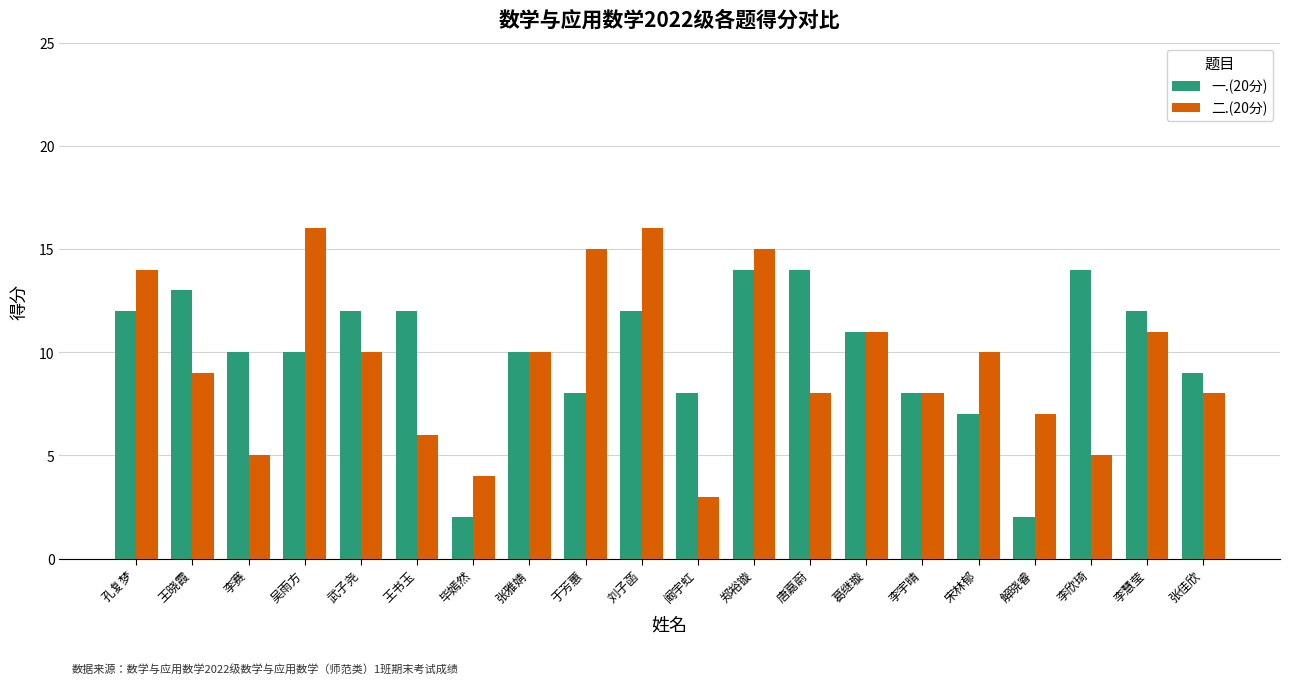

What is the spread (max minus min) of values at 王晓霞?

4